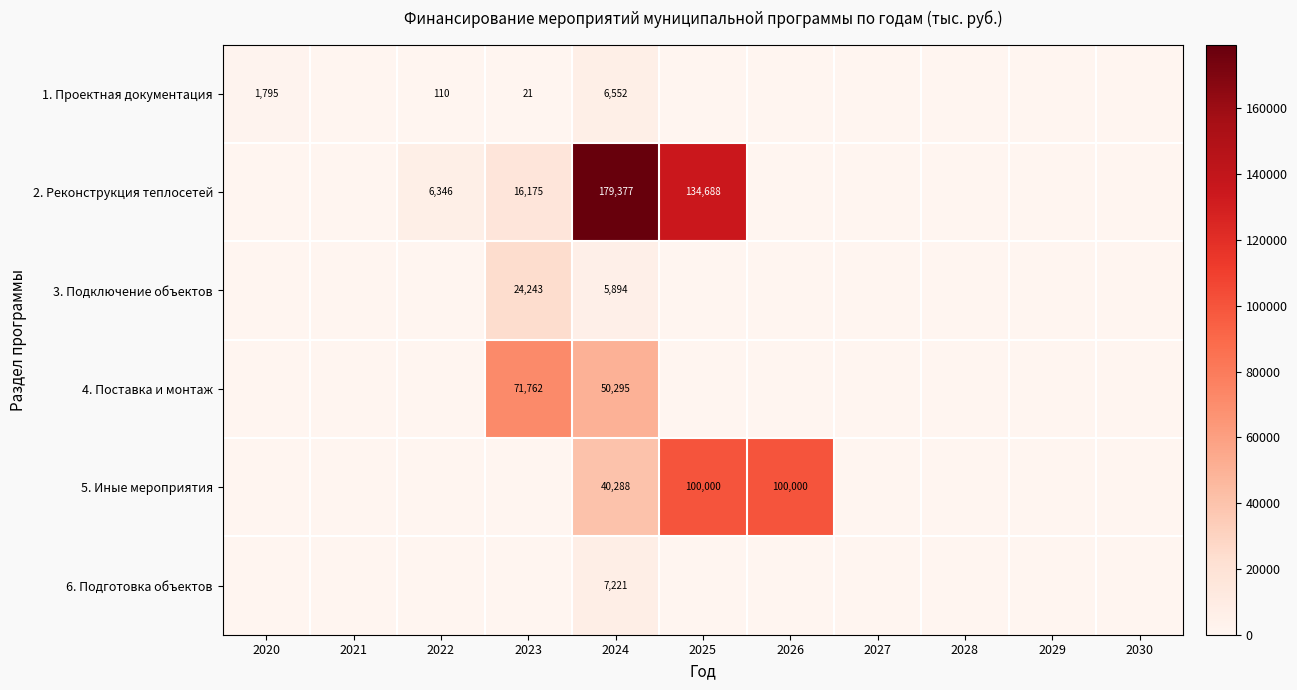

The 2. Реконструкция теплосетей series shows 11031 at 2022. True or false?

False